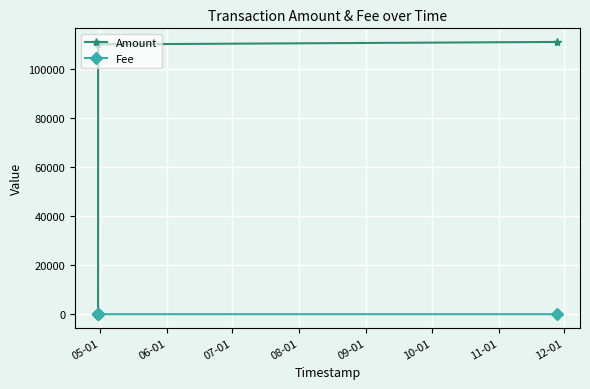

Which series has the largest total across all categories?

Amount